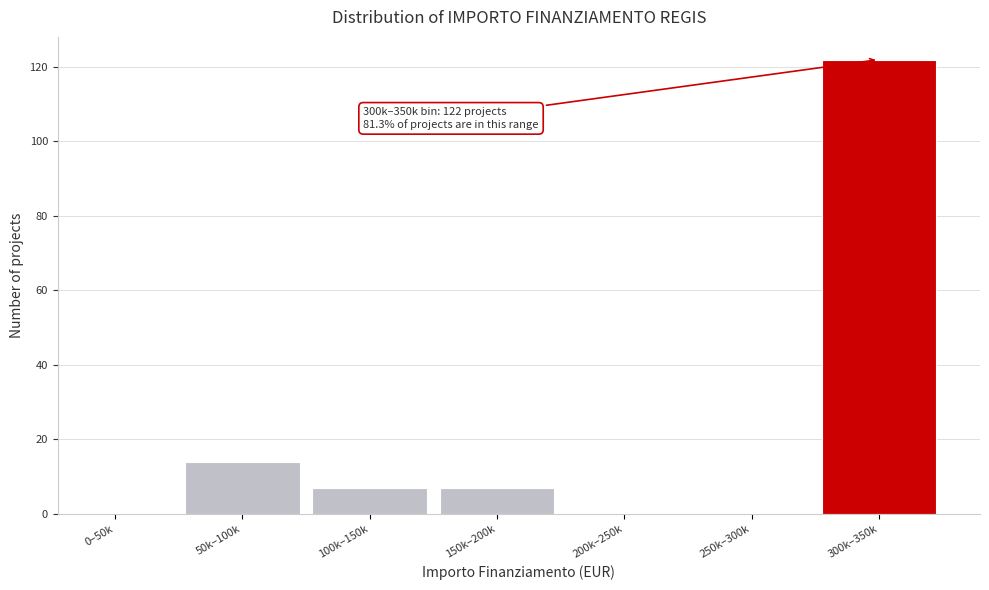

Reading left to right, extract all data points from this chart.

0–50k=0	50k–100k=14	100k–150k=7	150k–200k=7	200k–250k=0	250k–300k=0	300k–350k=122